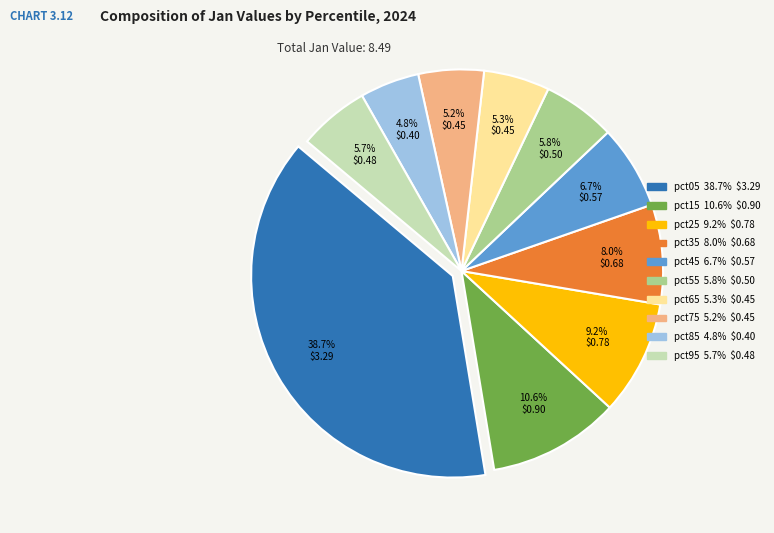

Does pct75 account for over 50% of the chart?

No